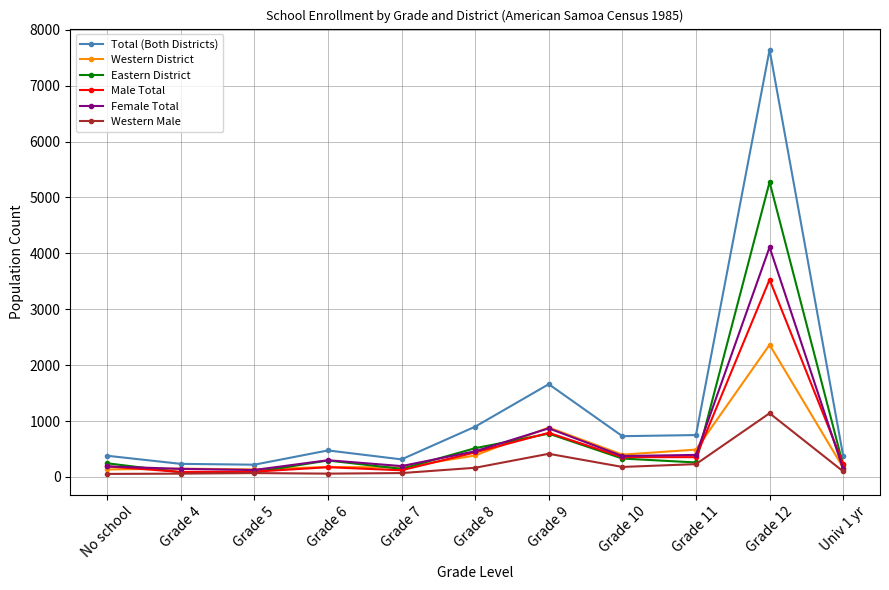

What is the difference between the second highest and second lowest values in the Total (Both Districts) series?

1425